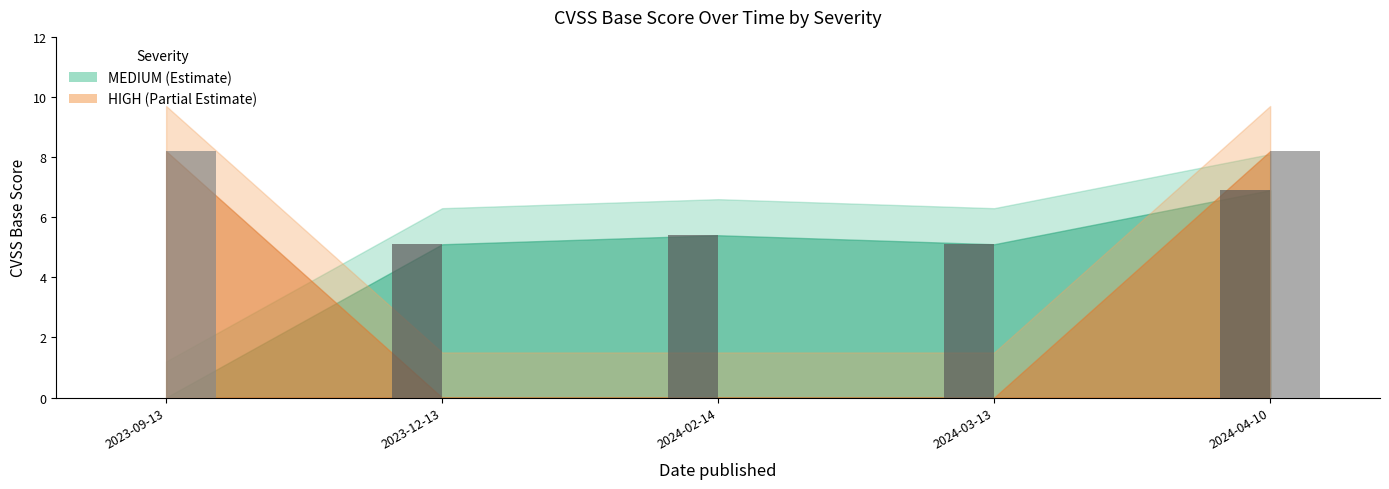

At which category is the sum across all series the highest?

2024-04-10